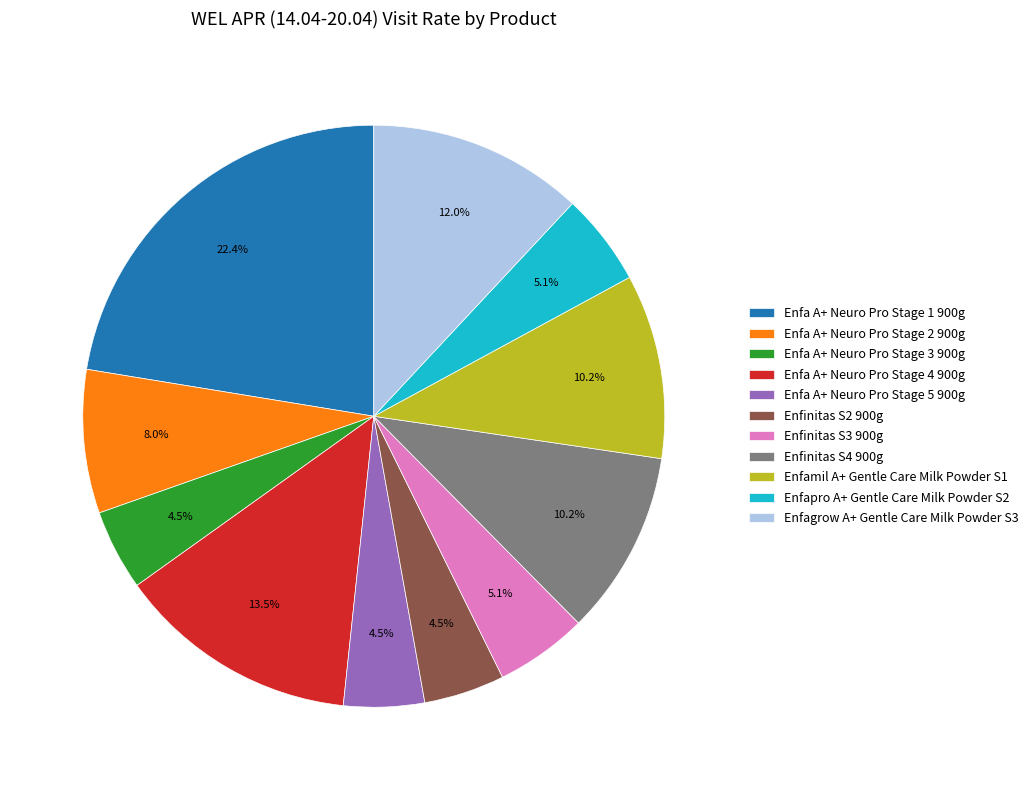

To the nearest percent, what is the difference between the Enfinitas S4 900g and Enfa A+ Neuro Pro Stage 2 900g slice percentages?

2%